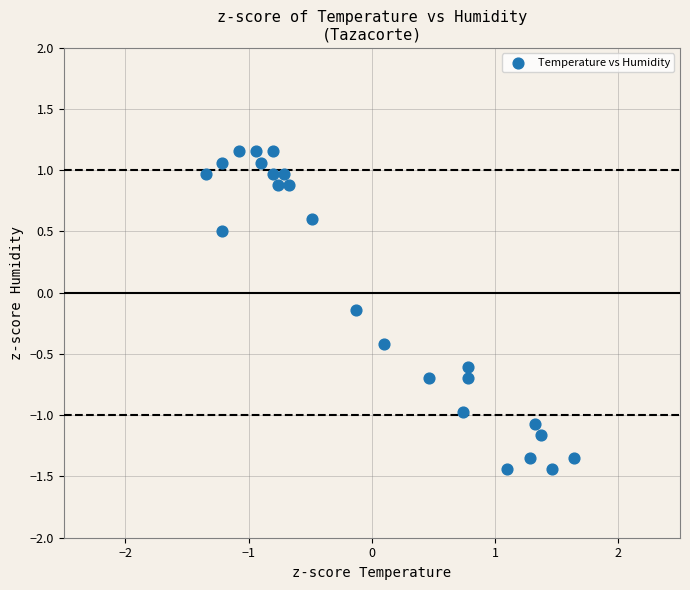

What is the range of X values (max minus min)?

3.0